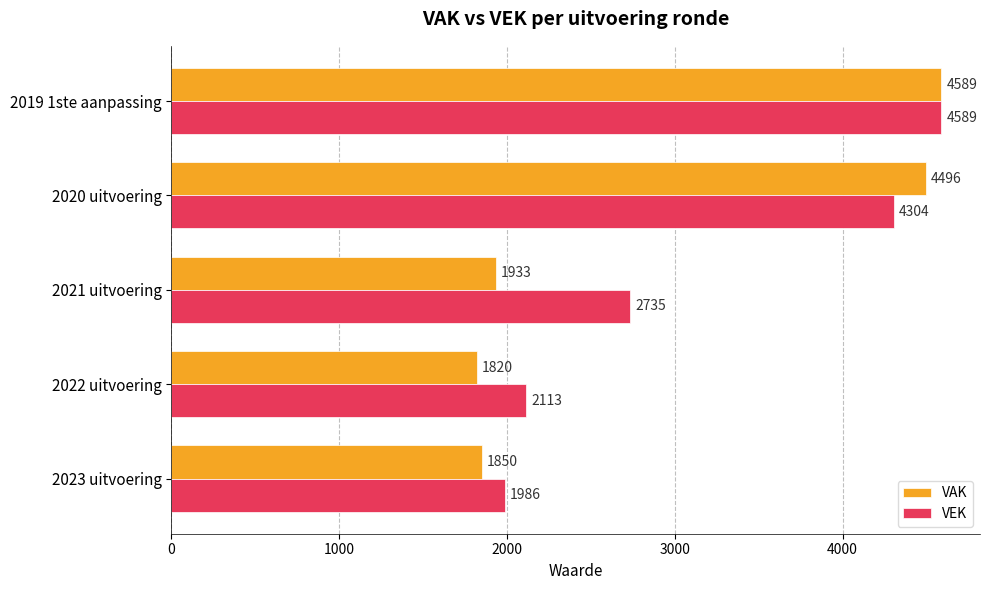

Which series has the largest total across all categories?

VEK